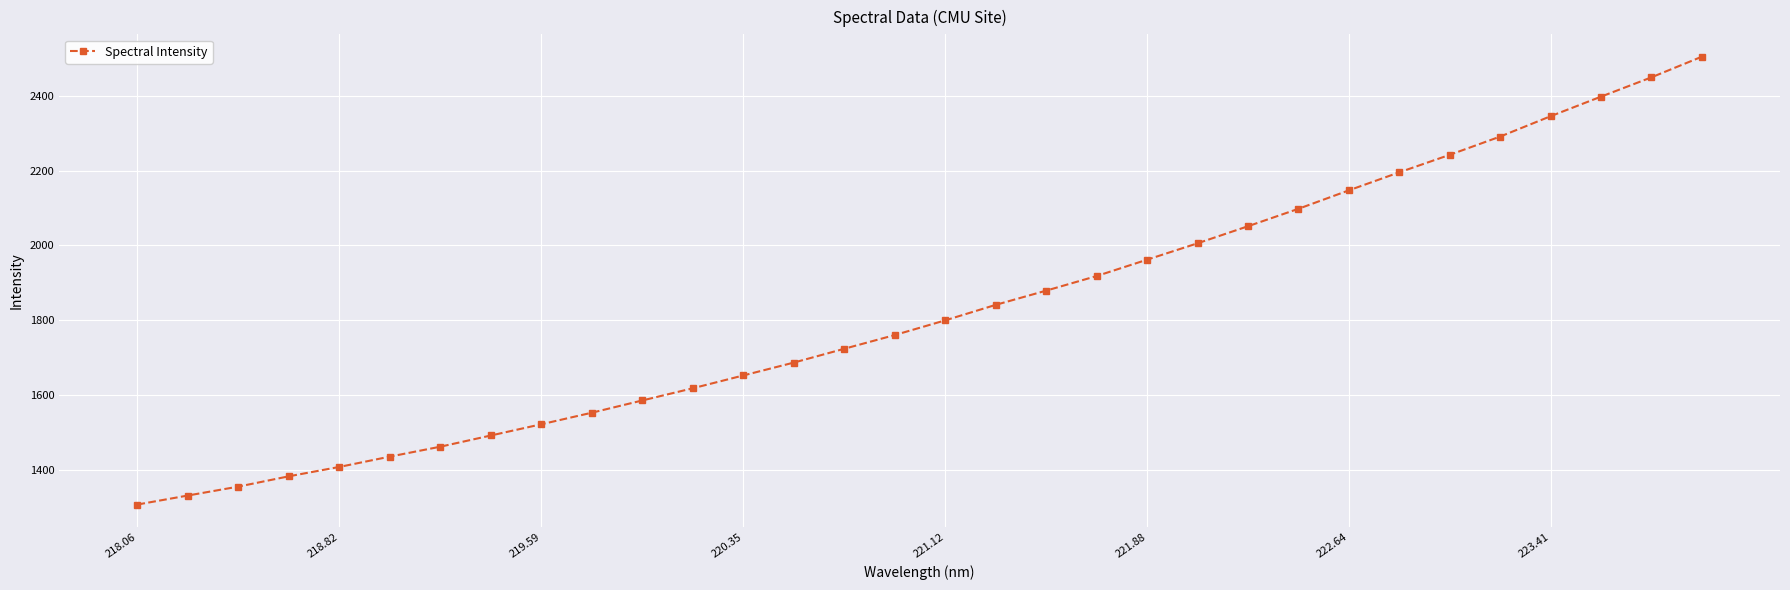

What is the minimum value shown in the chart?

1308.2